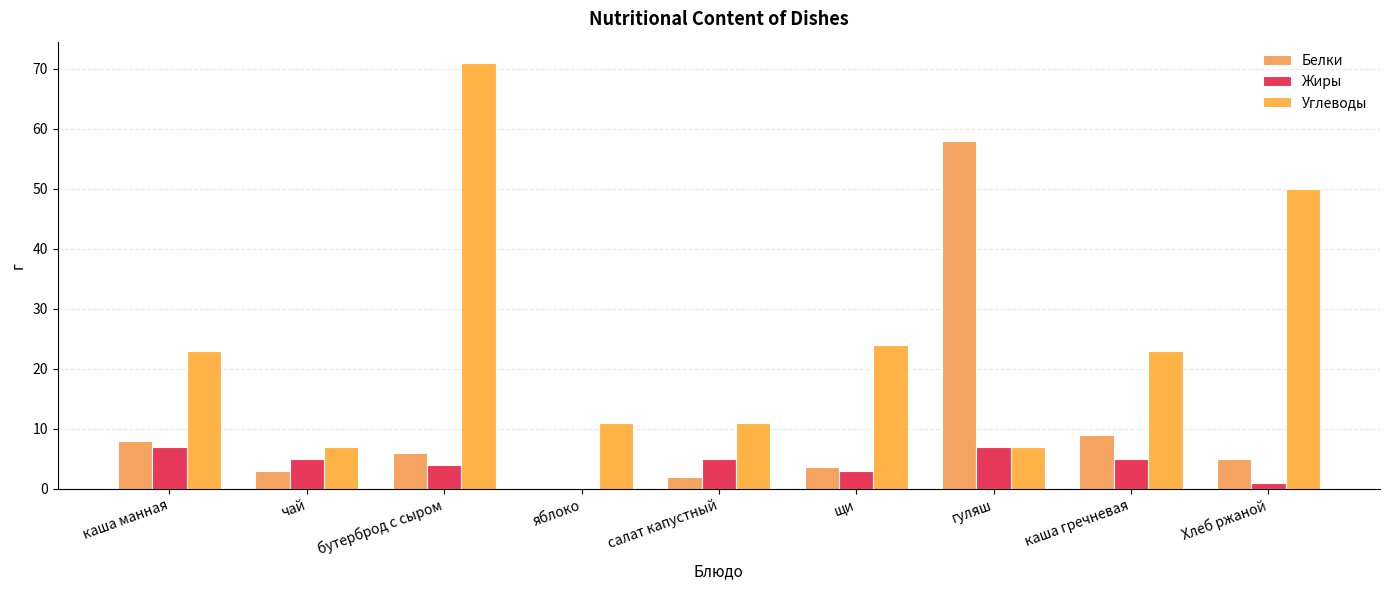

What is the average value of the Жиры series?

4.1